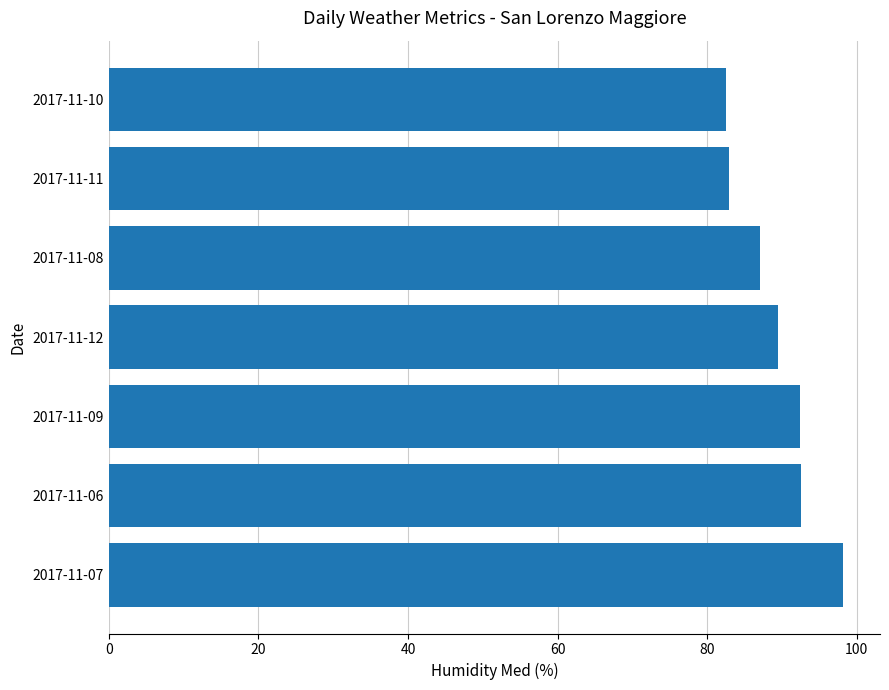

Approximately how many times larger is the value at 2017-11-07 compared to 2017-11-08?

1.1